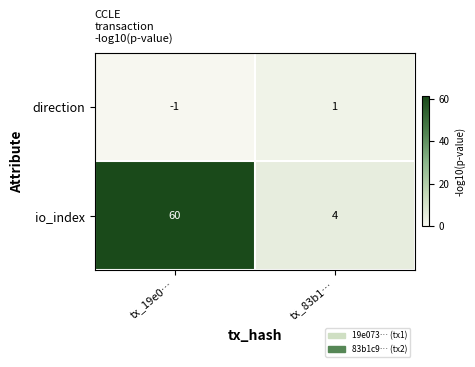

Rank the series by their maximum value, from lowest to highest.

direction, io_index